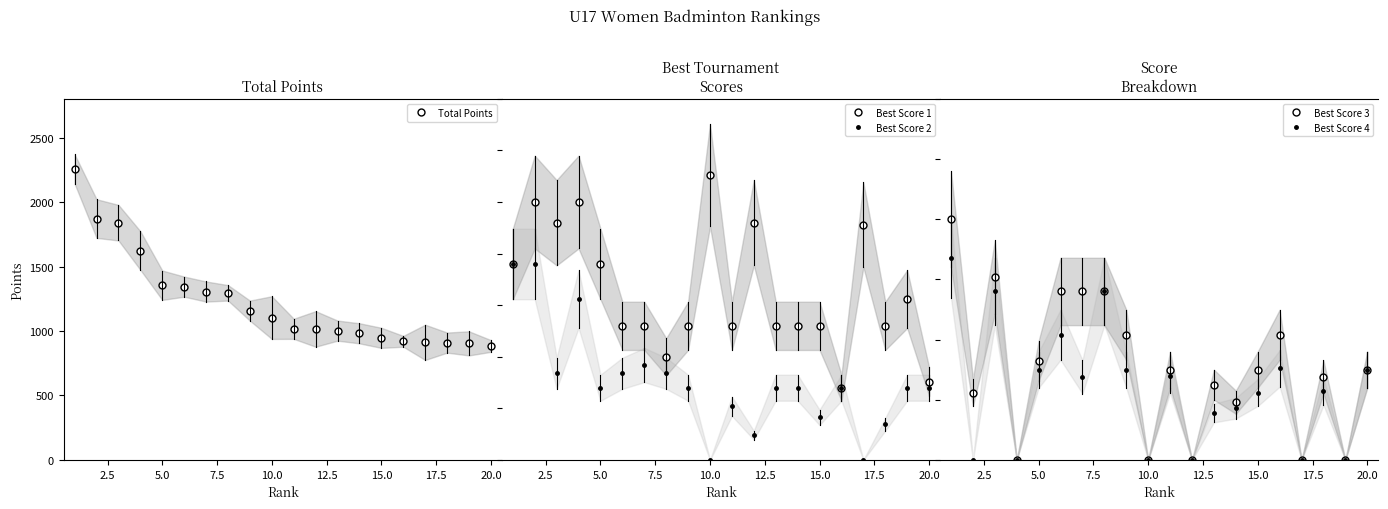

What is the sum of all Best Score 4 values?

2373